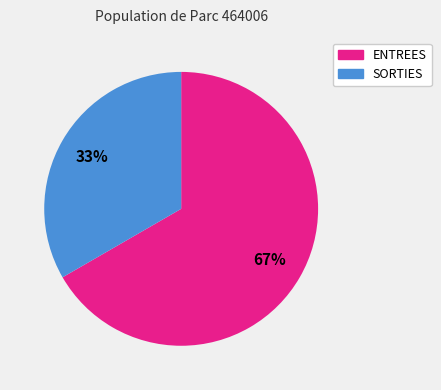

True or false: SORTIES accounts for 33% of the total.

True